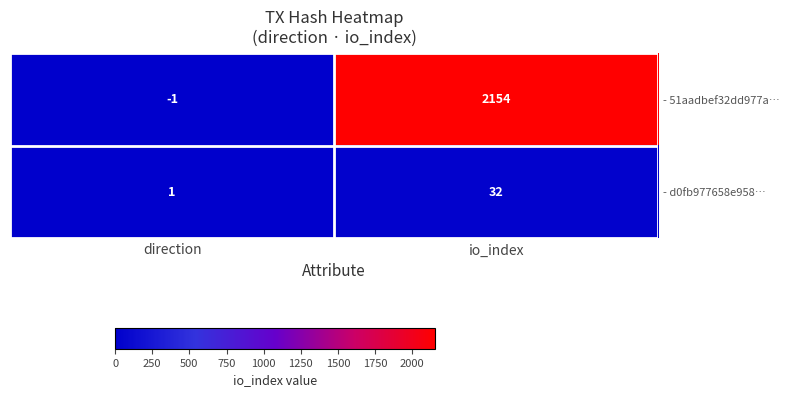

List the series in order of their peak value, highest first.

- 51aadbef32dd977a…, - d0fb977658e958…